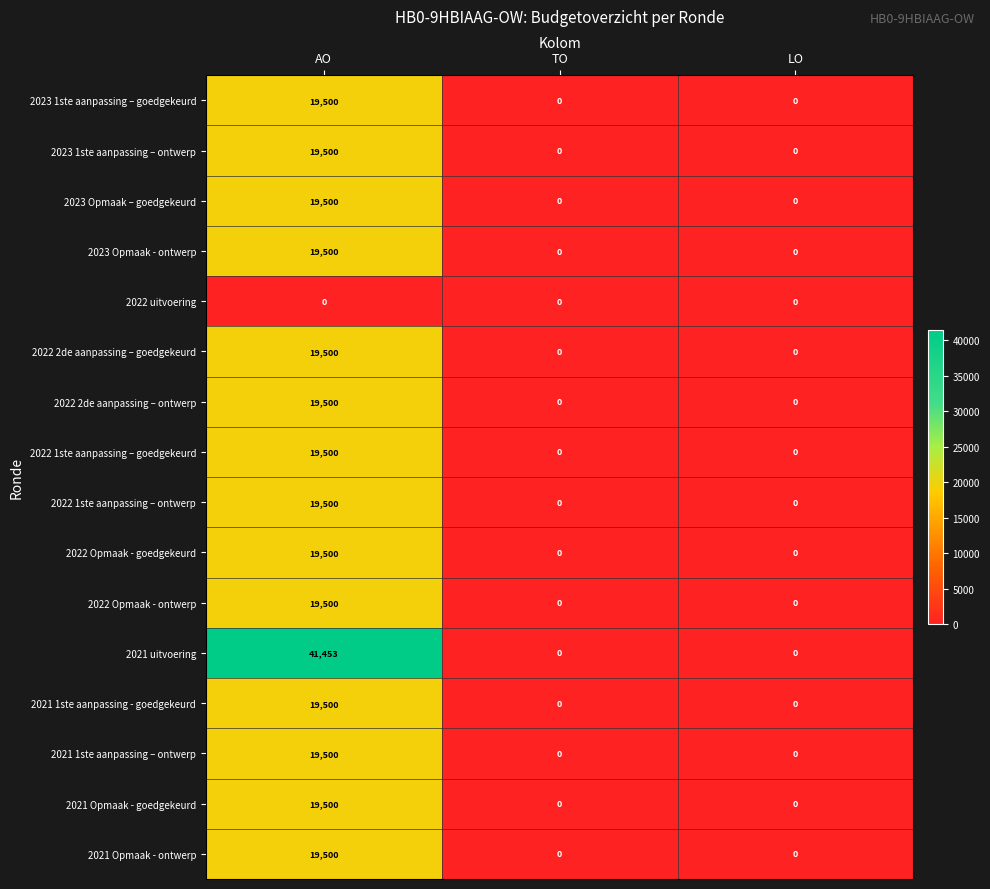

At which label does 2023 Opmaak – goedgekeurd reach its peak?

AO